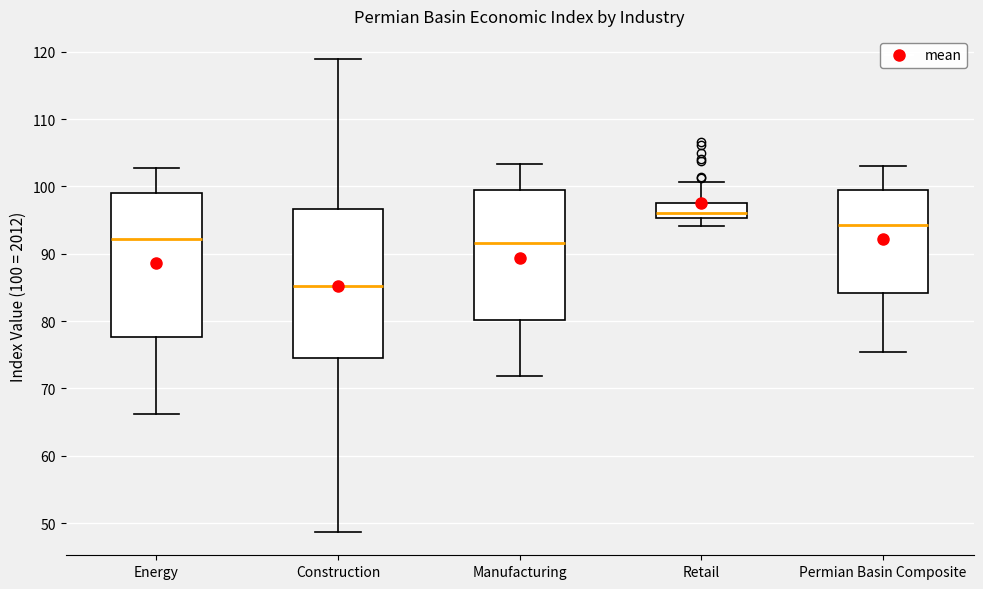

Where is the lower edge of the box for Manufacturing on the y-axis? The values are not printed on the chart, so give them approximately, as read against the axis.

80